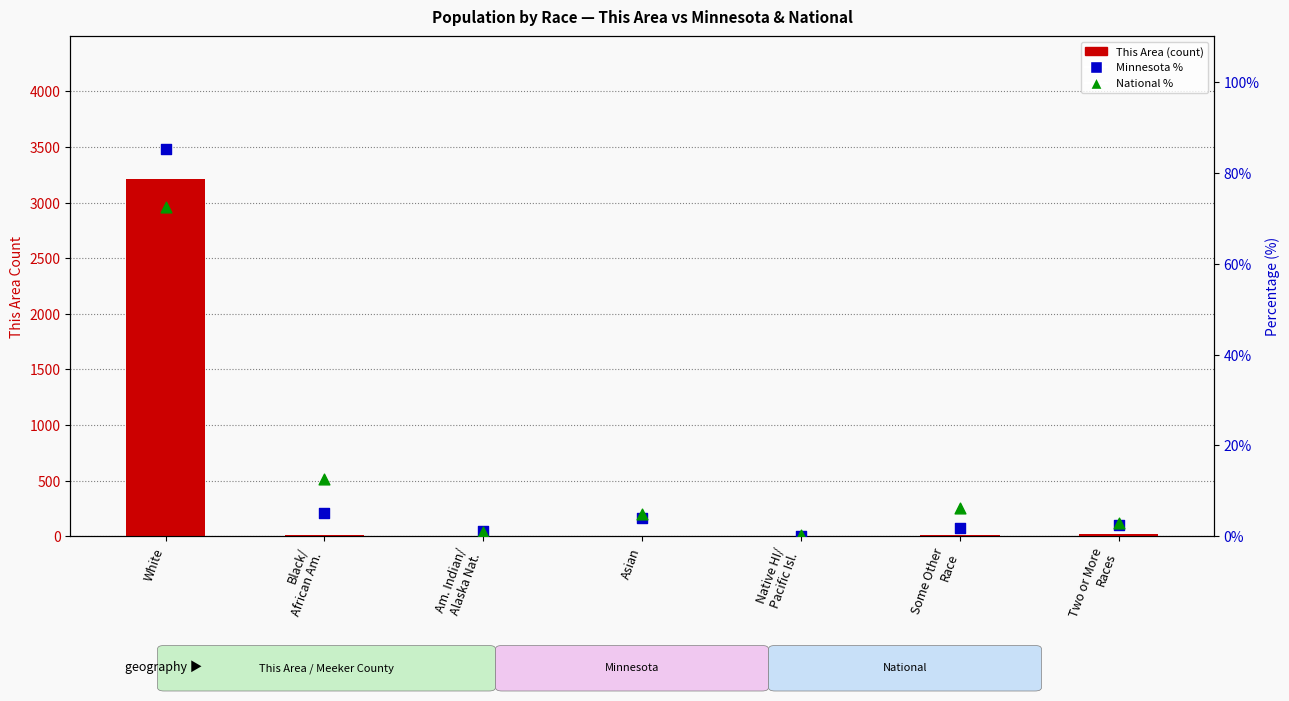

At which category is the sum across all series the highest?

White